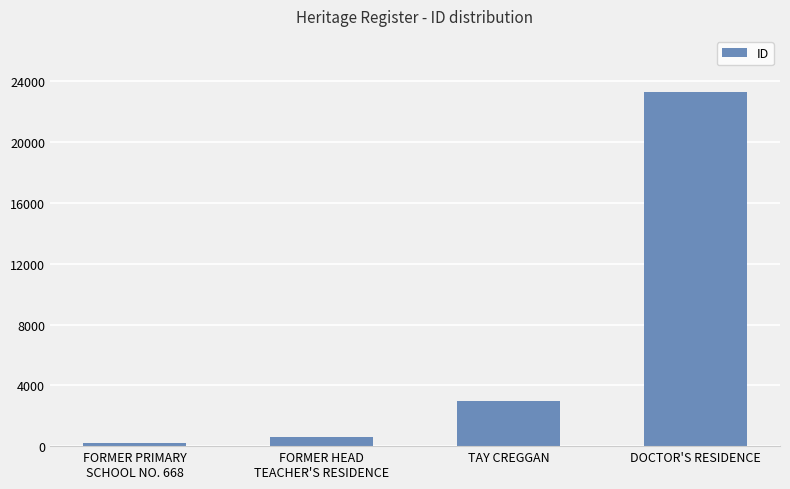

What is the label of the 3rd bar from the right?

FORMER HEAD
TEACHER'S RESIDENCE